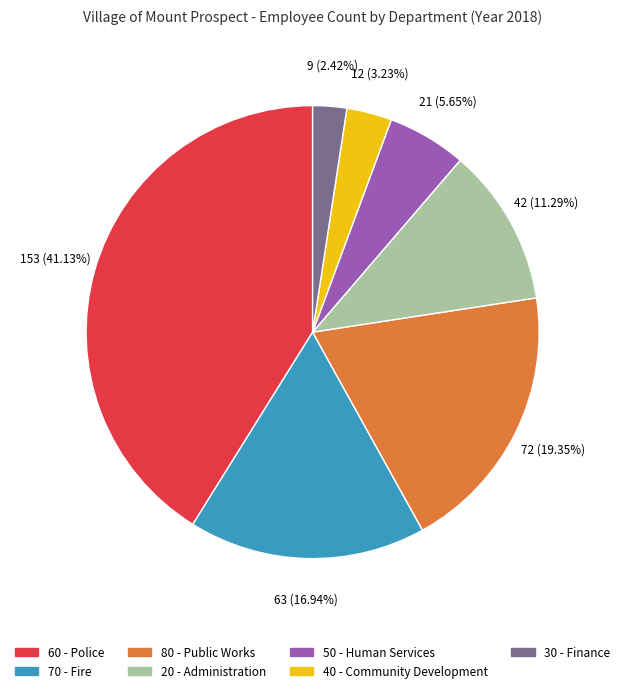

What percentage is the 50 - Human Services slice, to the nearest percent?

6%